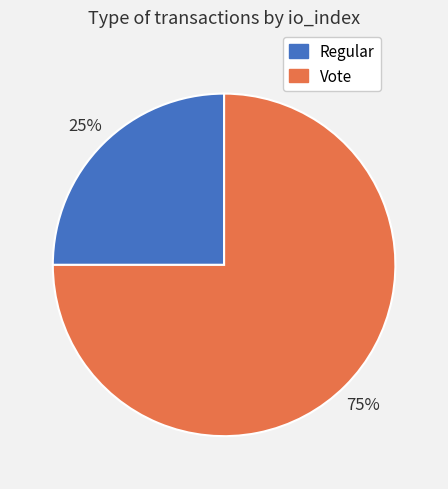

Is there any slice that represents more than half of the pie?

Yes